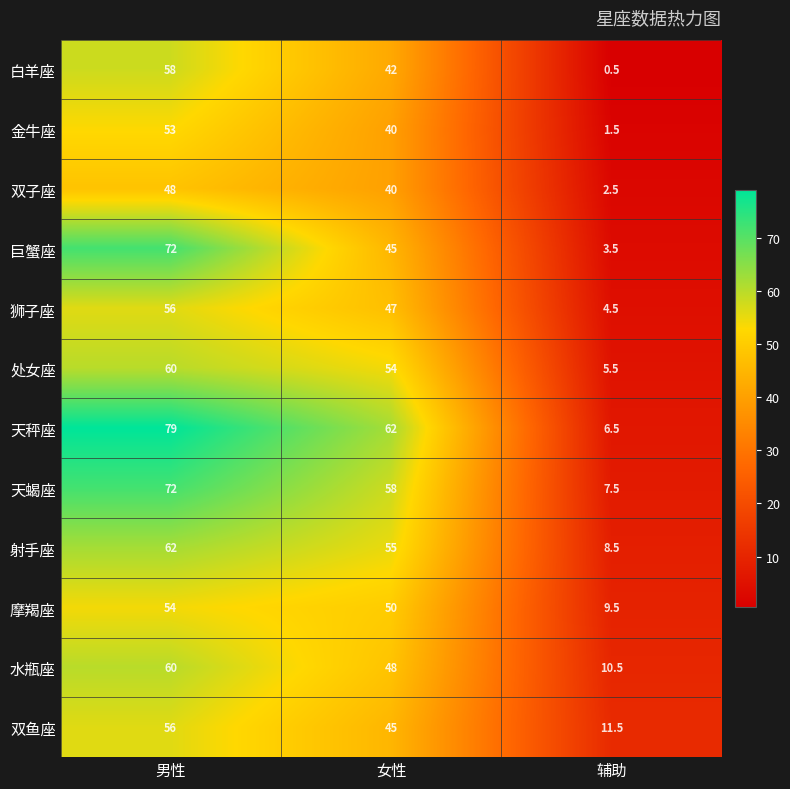

What is the total value across all series at 辅助?

72.0